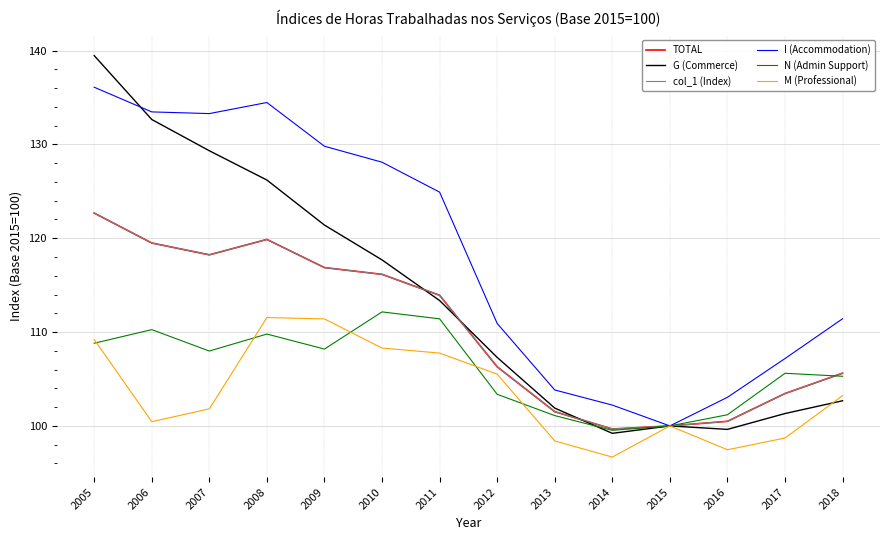

Does the chart have visible grid lines?

Yes